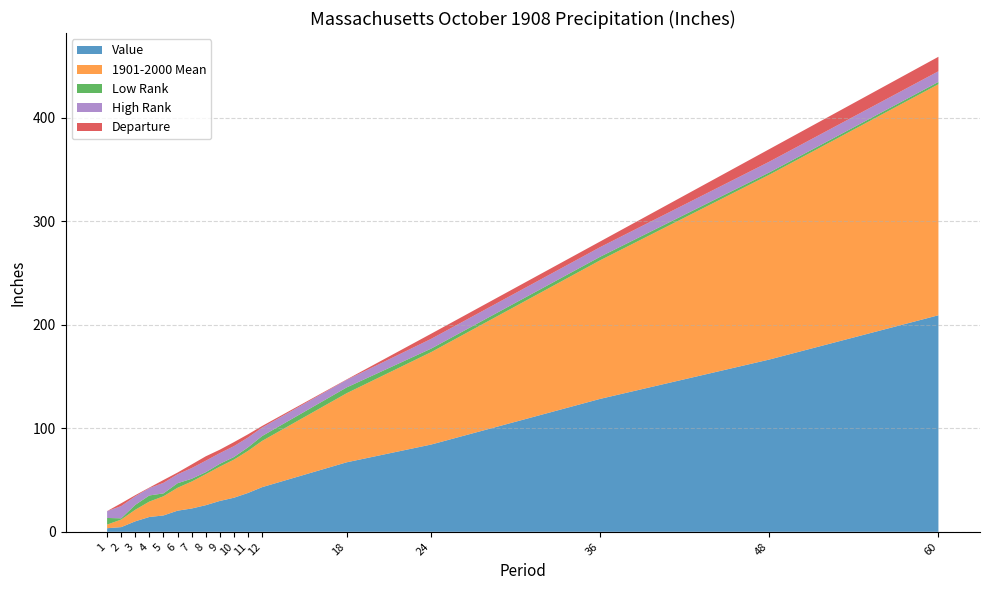

Reading left to right, what are all the values shown in this chart?

Value: 3.5	4.5	10.1	14.3	15.8	20.4	22.5	25.7	29.8	32.9	37.5	43.1	67.1	84.3	128.4	166.4	209.1
1901-2000 Mean: 3.5	7.3	11.2	14.9	18.5	22.1	26.0	29.9	33.2	36.8	40.6	44.6	66.7	89.3	133.9	178.5	223.1
Departure: -0.0	-2.8	-1.1	-0.5	-2.7	-1.7	-3.5	-4.2	-3.4	-3.9	-3.1	-1.5	0.4	-5.0	-5.5	-12.1	-14.0
Low Rank: 64.0	12.0	47.0	59.0	28.0	44.0	27.0	19.0	27.0	25.0	34.0	47.0	56.0	34.0	34.0	22.0	22.0
High Rank: 66.0	118.0	83.0	71.0	102.0	86.0	103.0	111.0	103.0	105.0	95.0	82.0	73.0	94.0	93.0	104.0	103.0